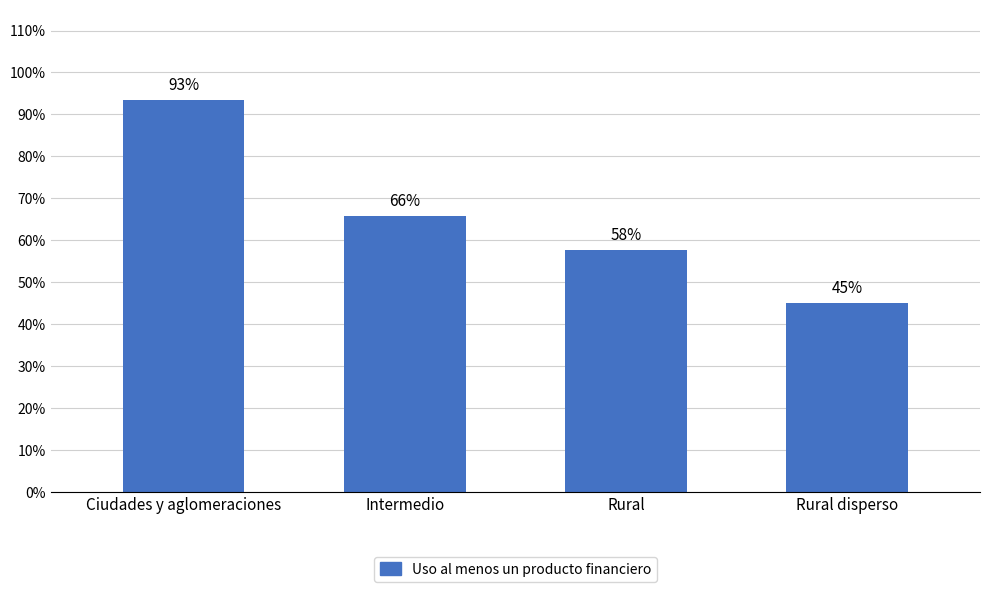

Are the bars horizontal?

No